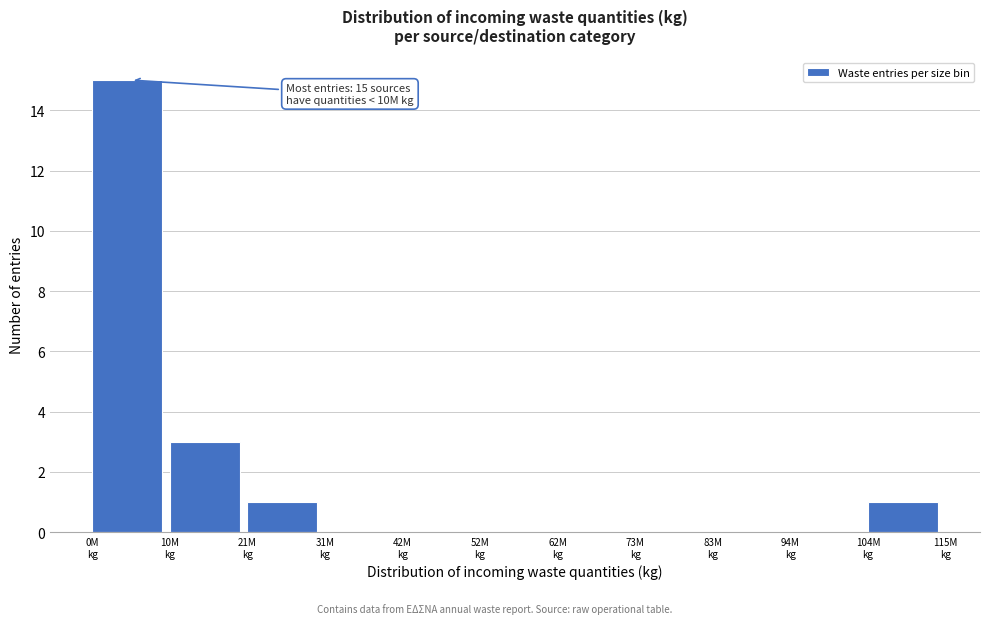

Over which range of the x-axis is the bar tallest?

0 to 10